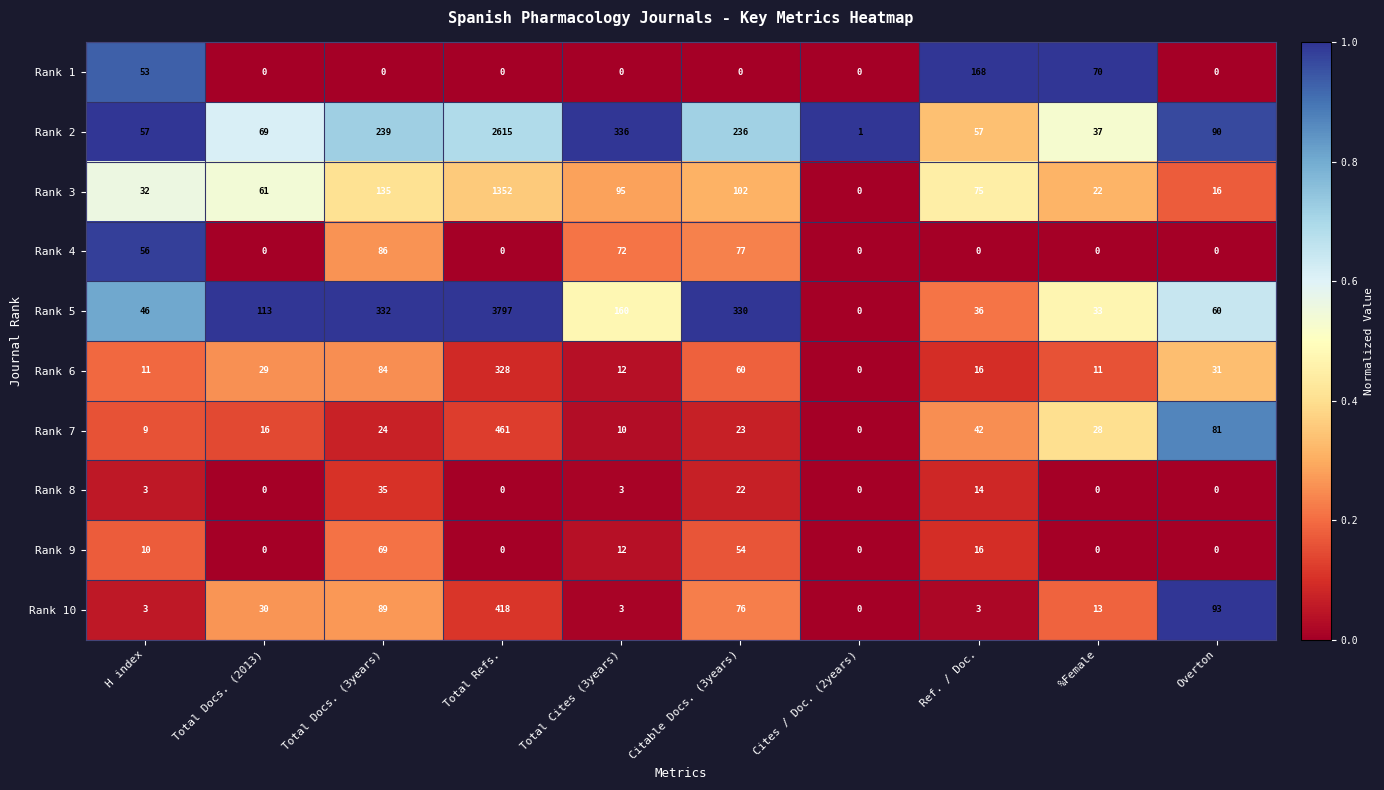

At which label is Rank 6 closest to 164?

Total Docs. (3years)